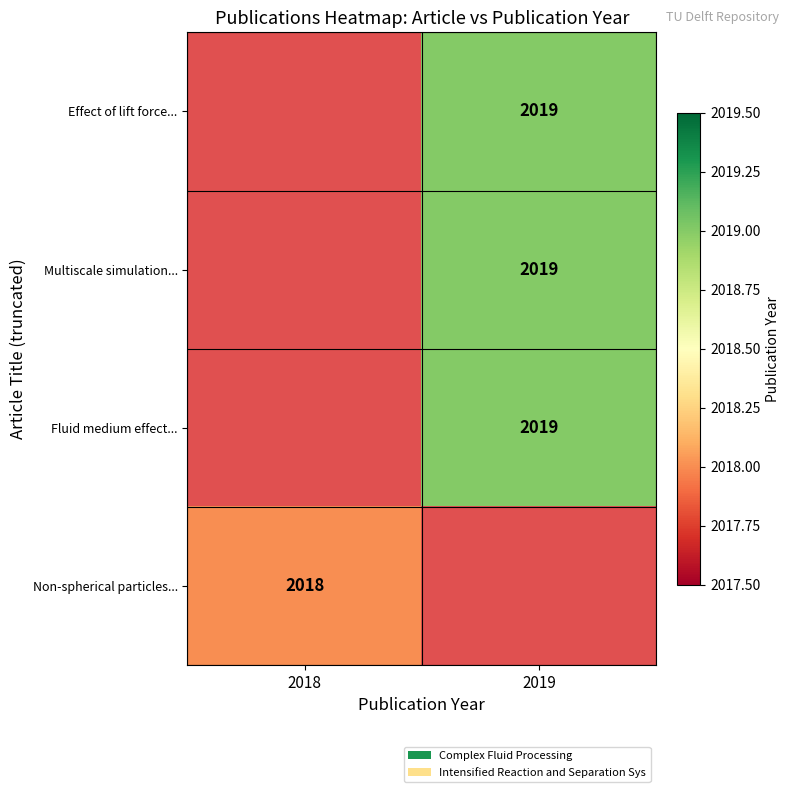

How many series are shown in this chart?

4